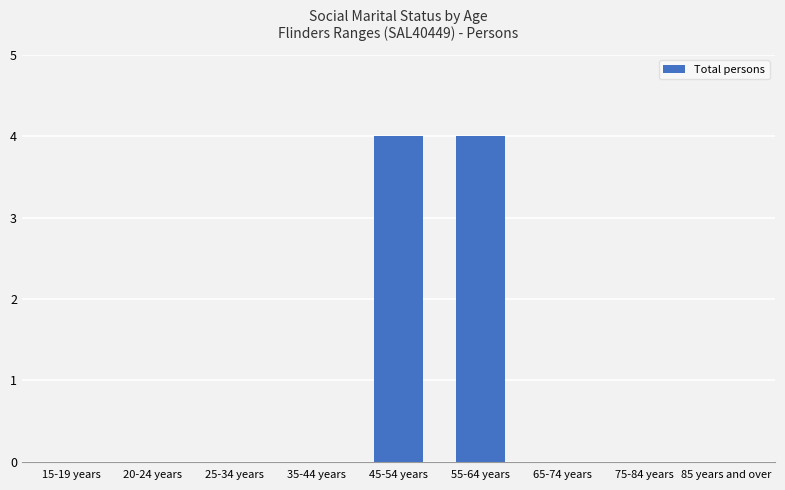

What is the greatest value displayed?

4